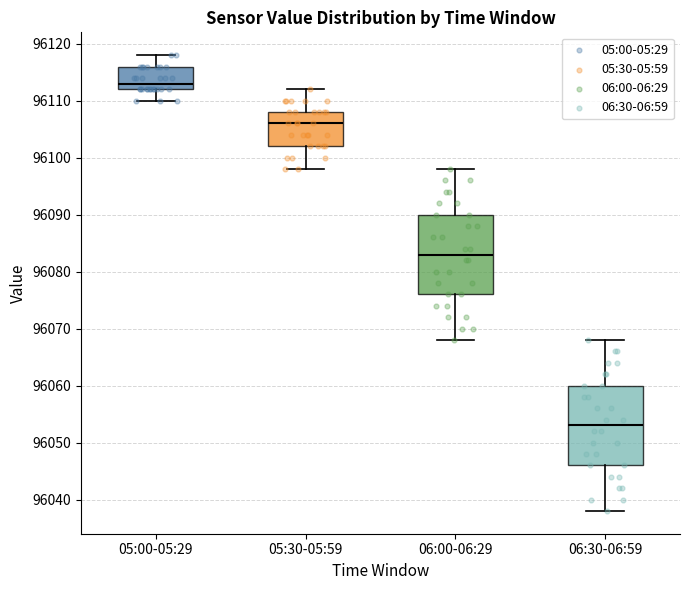

Where does the lower whisker of the box for 05:30-05:59 end on the y-axis? The values are not printed on the chart, so give them approximately, as read against the axis.

96098